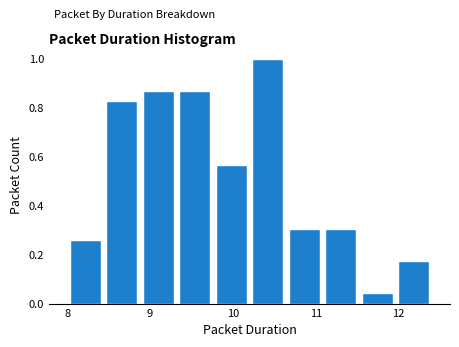

Over which range of the x-axis is the bar tallest?

10.20 to 10.64